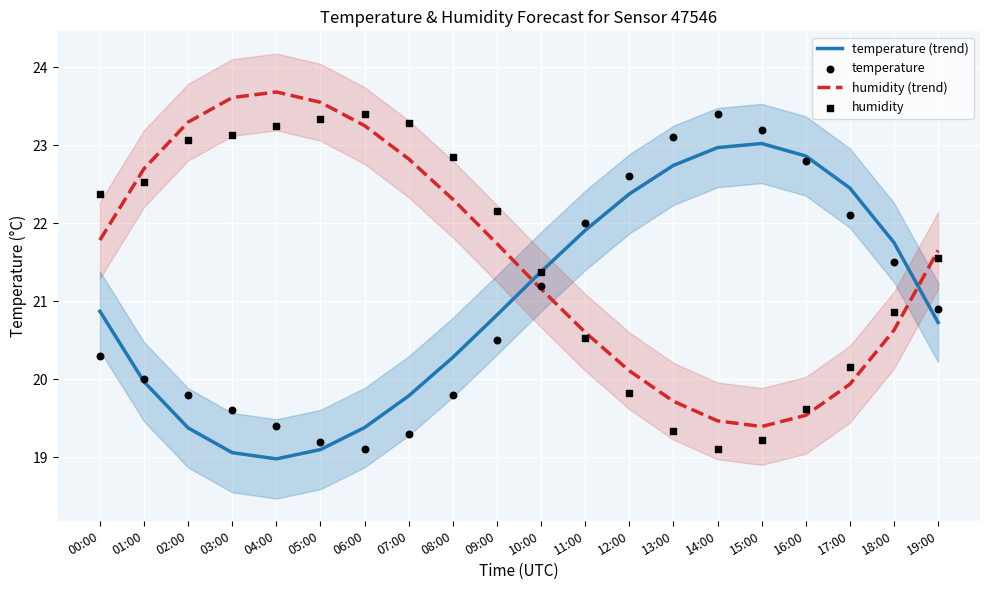

What is the total value across all series at 09:00?

85.2